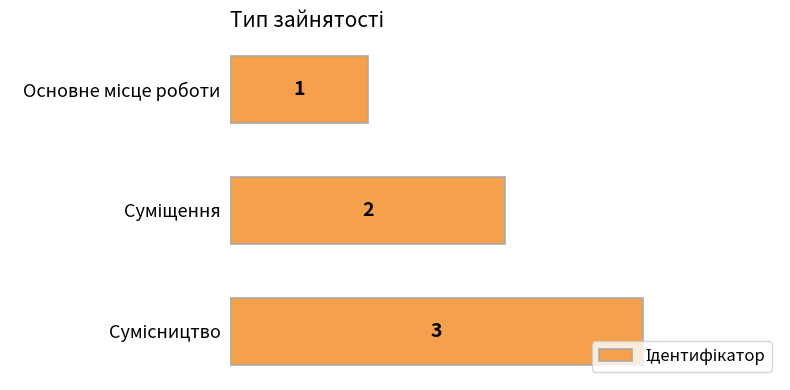

What is the greatest value displayed?

3